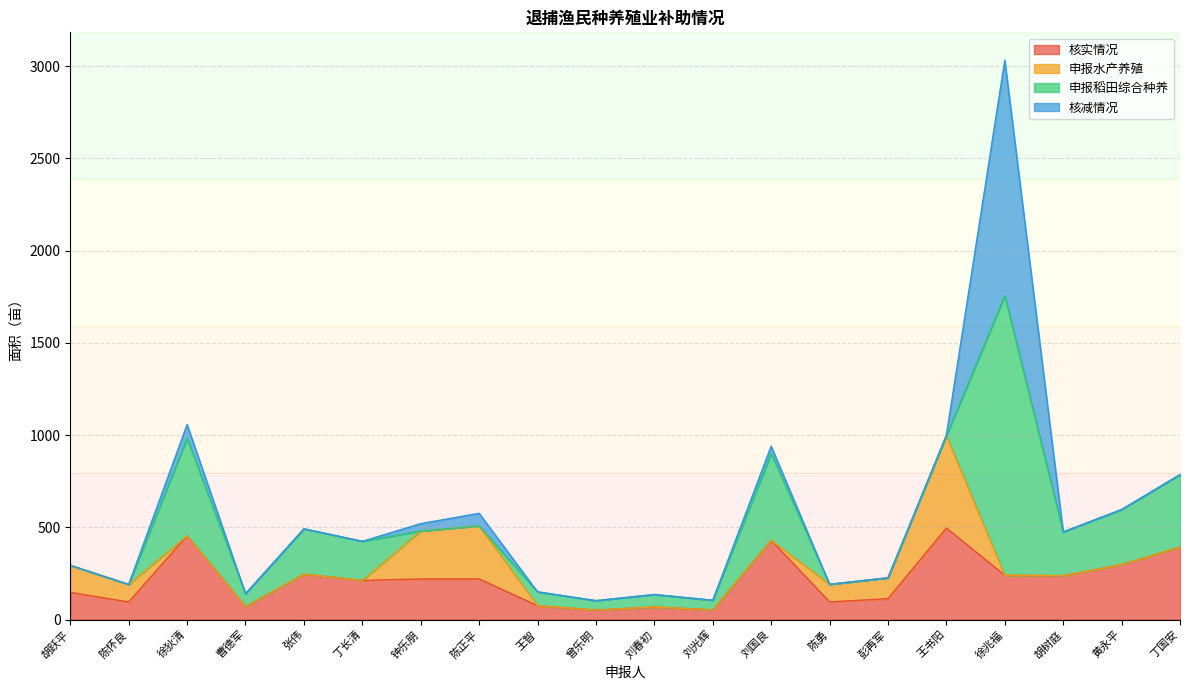

At 丁长清, list the series in order from smallest to largest.

申报水产养殖, 核减情况, 核实情况, 申报稻田综合种养